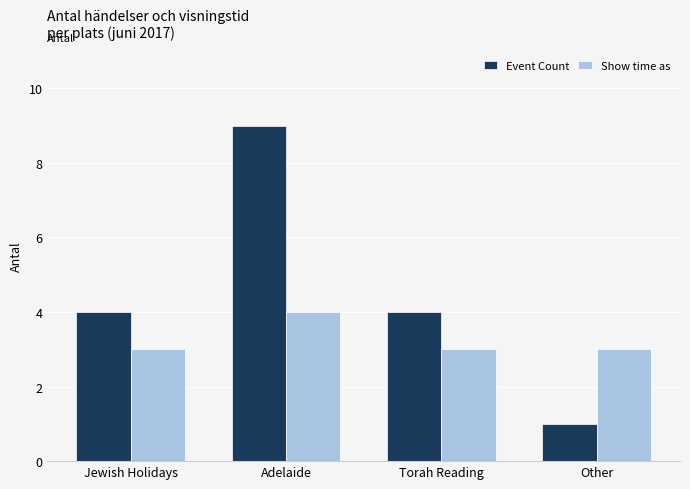

What position from the left is Other?

4